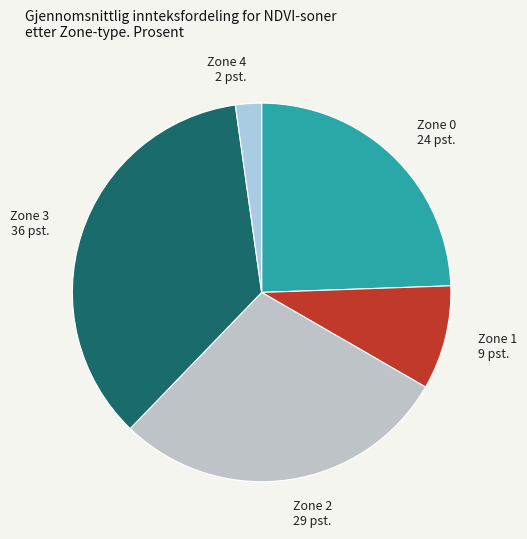

True or false: Zone 1 accounts for 9% of the total.

True